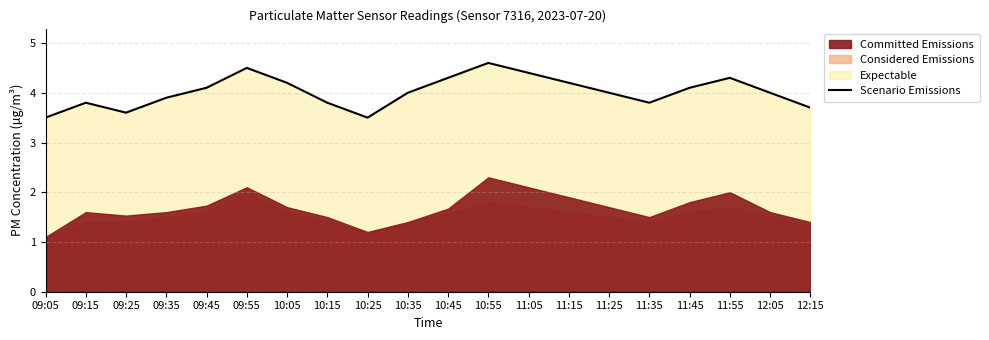

Reading left to right, what are all the values shown in this chart?

09:05=3.5	09:15=3.8	09:25=3.6	09:35=3.9	09:45=4.1	09:55=4.5	10:05=4.2	10:15=3.8	10:25=3.5	10:35=4.0	10:45=4.3	10:55=4.6	11:05=4.4	11:15=4.2	11:25=4.0	11:35=3.8	11:45=4.1	11:55=4.3	12:05=4.0	12:15=3.7